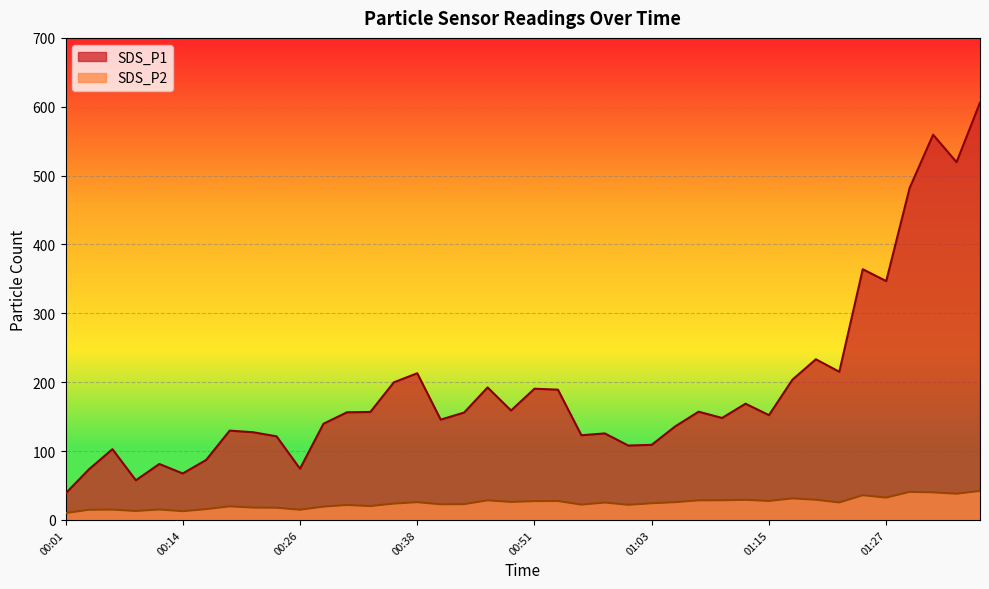

Reading left to right, transcribe all the data shown in this chart.

SDS_P1: 38.4	73.5	102.8	57.5	81.2	67.5	87.2	129.7	127.3	121.4	74.4	139.6	156.3	156.8	199.8	213.0	145.7	155.9	192.4	158.9	190.6	189.2	123.0	125.6	108.0	109.0	135.8	157.2	148.1	168.8	152.2	203.7	233.3	215.2	364.1	346.8	482.2	559.4	519.5	606.0
SDS_P2: 10.0	14.8	15.0	13.0	15.2	12.8	15.7	19.8	17.9	17.7	14.8	19.3	21.7	20.2	23.8	25.8	22.7	22.9	28.5	26.1	27.3	27.5	22.3	25.2	22.0	24.2	25.8	28.4	28.6	29.2	27.6	31.2	29.3	25.4	35.9	32.5	40.8	40.0	38.1	42.1